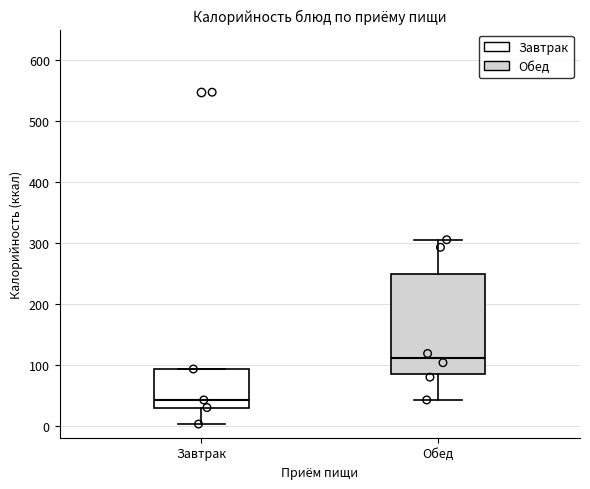

Where is the upper edge of the box for Завтрак on the y-axis? The values are not printed on the chart, so give them approximately, as read against the axis.

90